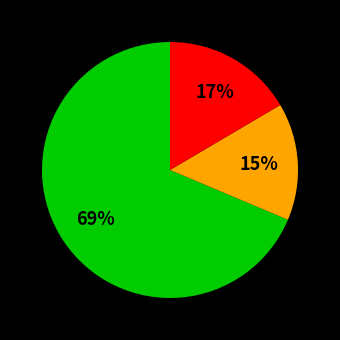

To the nearest percent, what is the average slice percentage?

33%